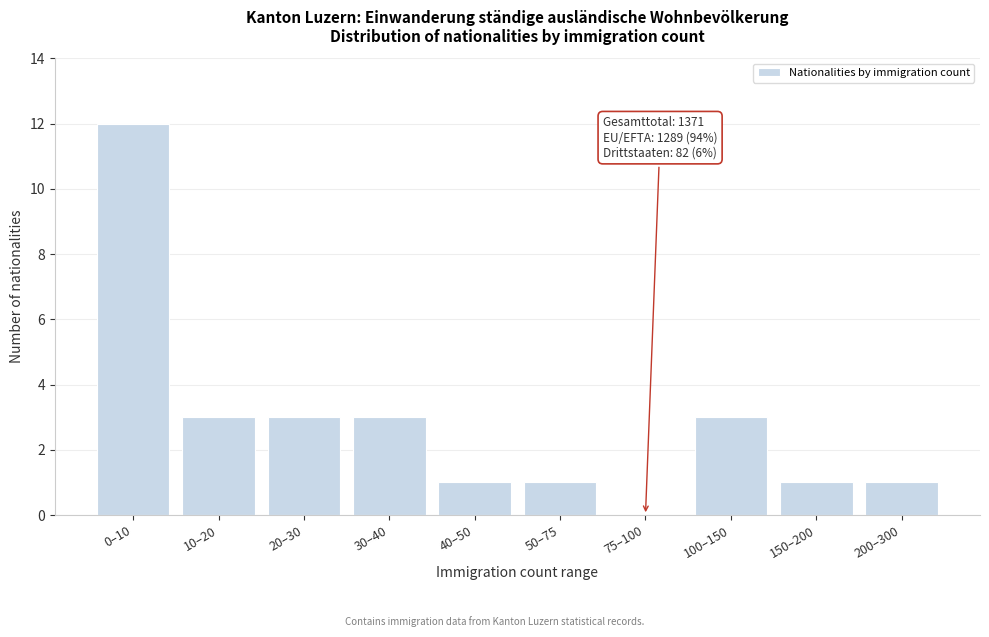

Reading right to left, what are all the values shown in this chart?

200–300=1	150–200=1	100–150=3	75–100=0	50–75=1	40–50=1	30–40=3	20–30=3	10–20=3	0–10=12